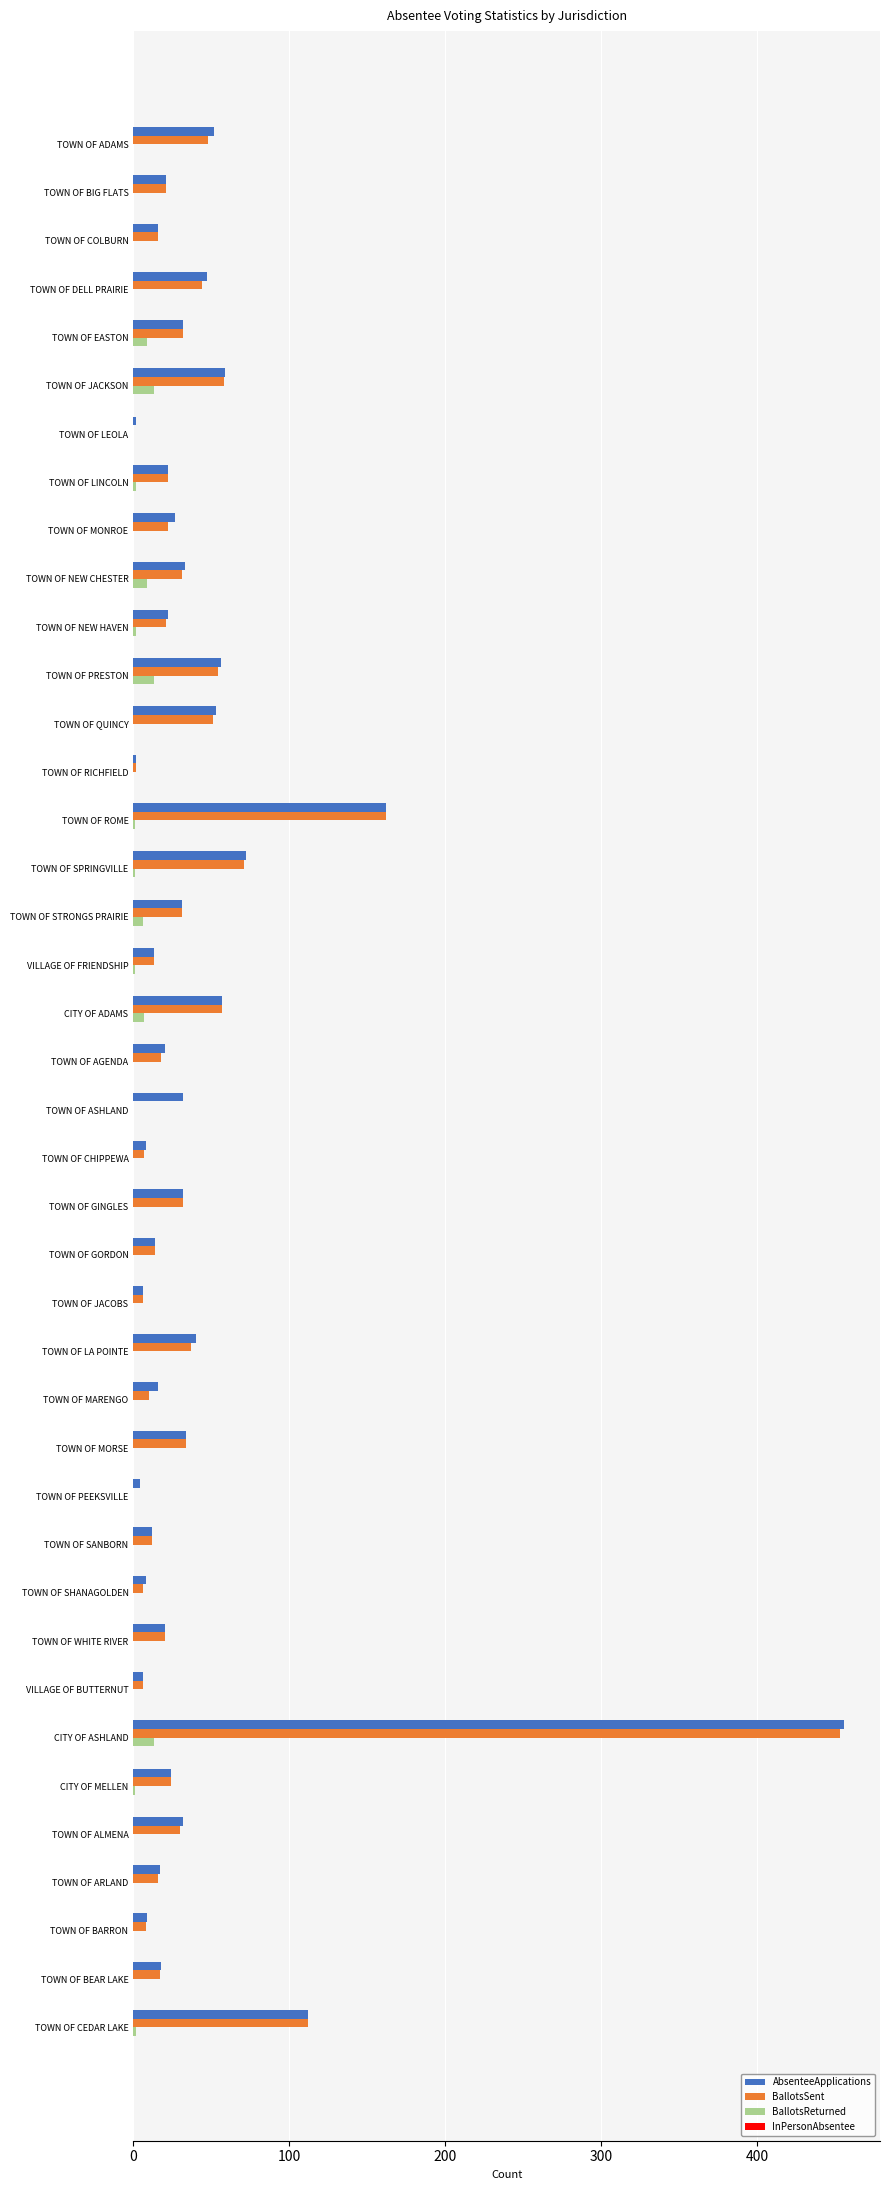

Which label corresponds to the largest value in the chart?

CITY OF ASHLAND